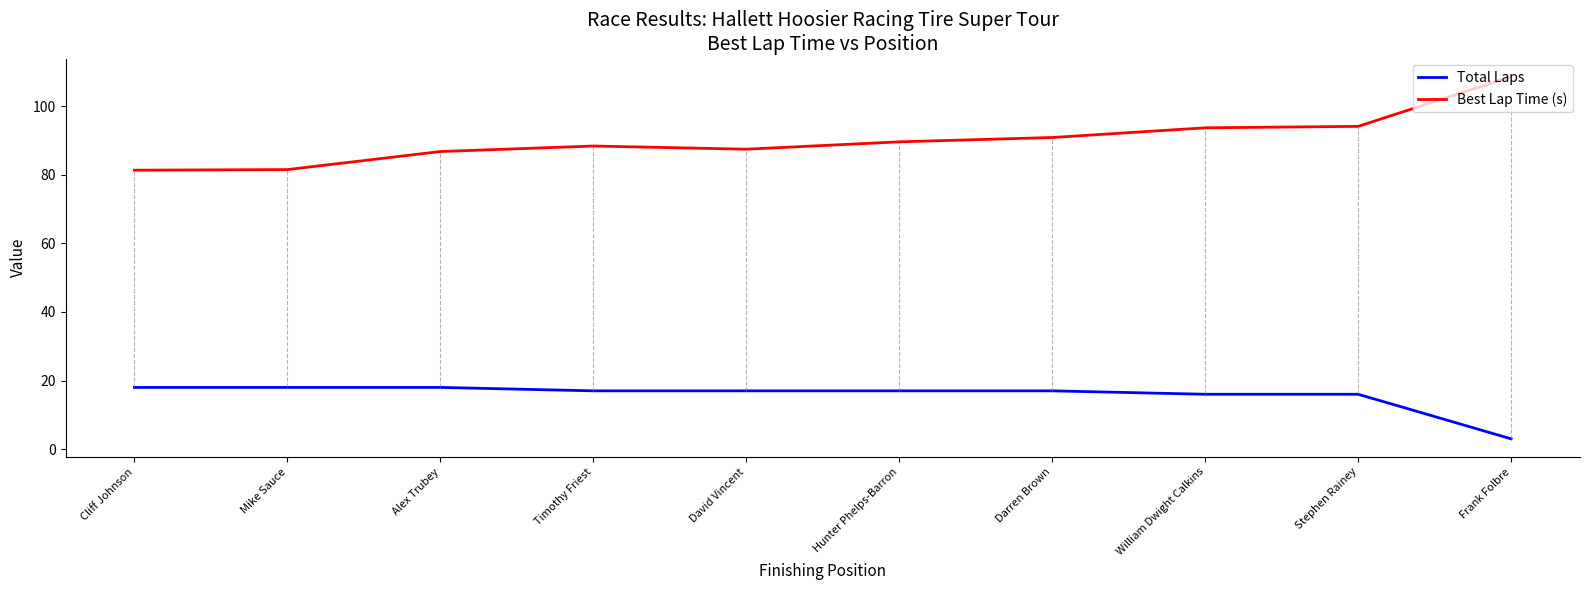

Is it true that Total Laps equals 17.0 at Timothy Friest?

True